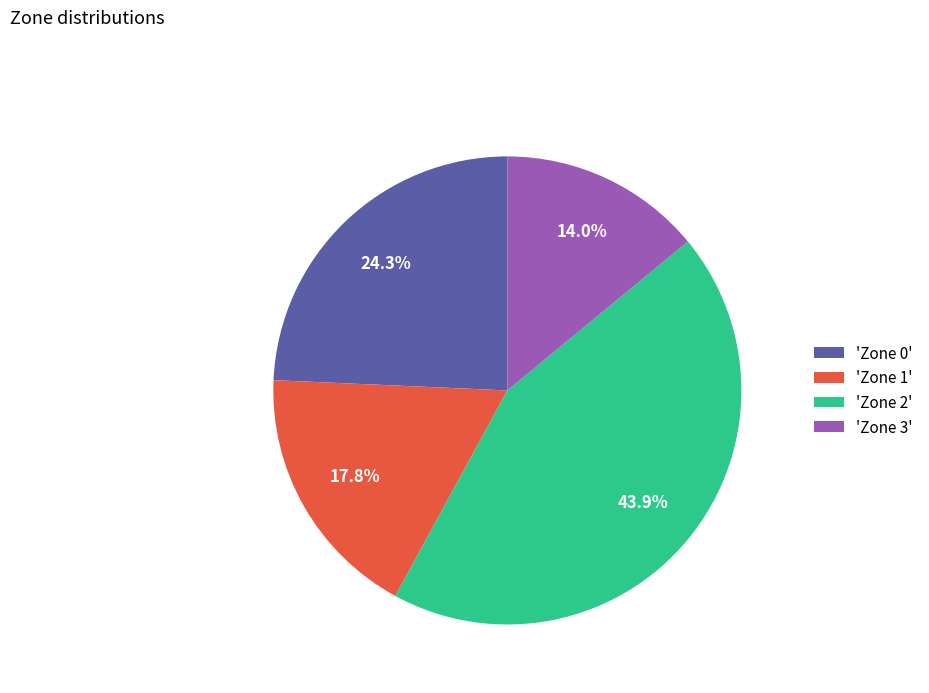

How many slices are in this pie chart?

4